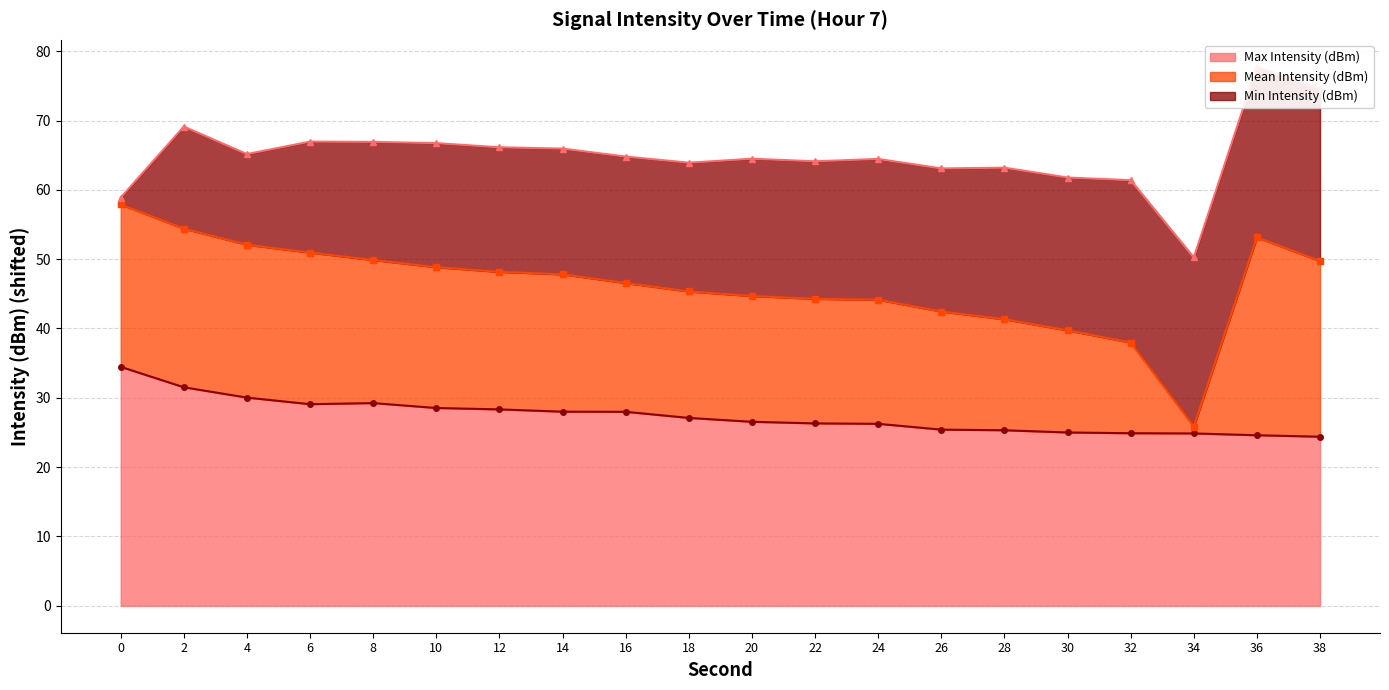

Is it true that Max Intensity (dBm) equals 30.0 at 4?

True